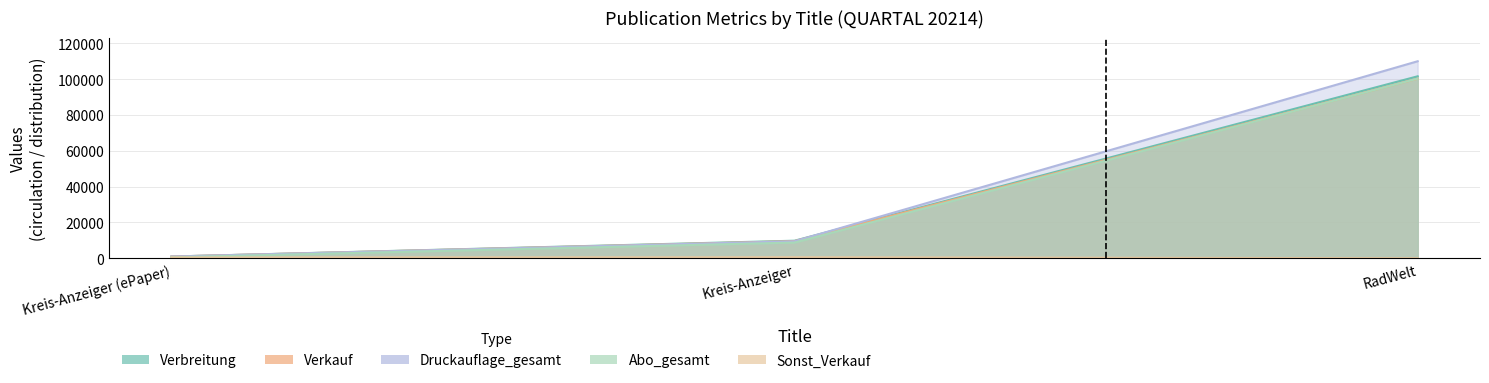

How many lines are shown in the chart?

5